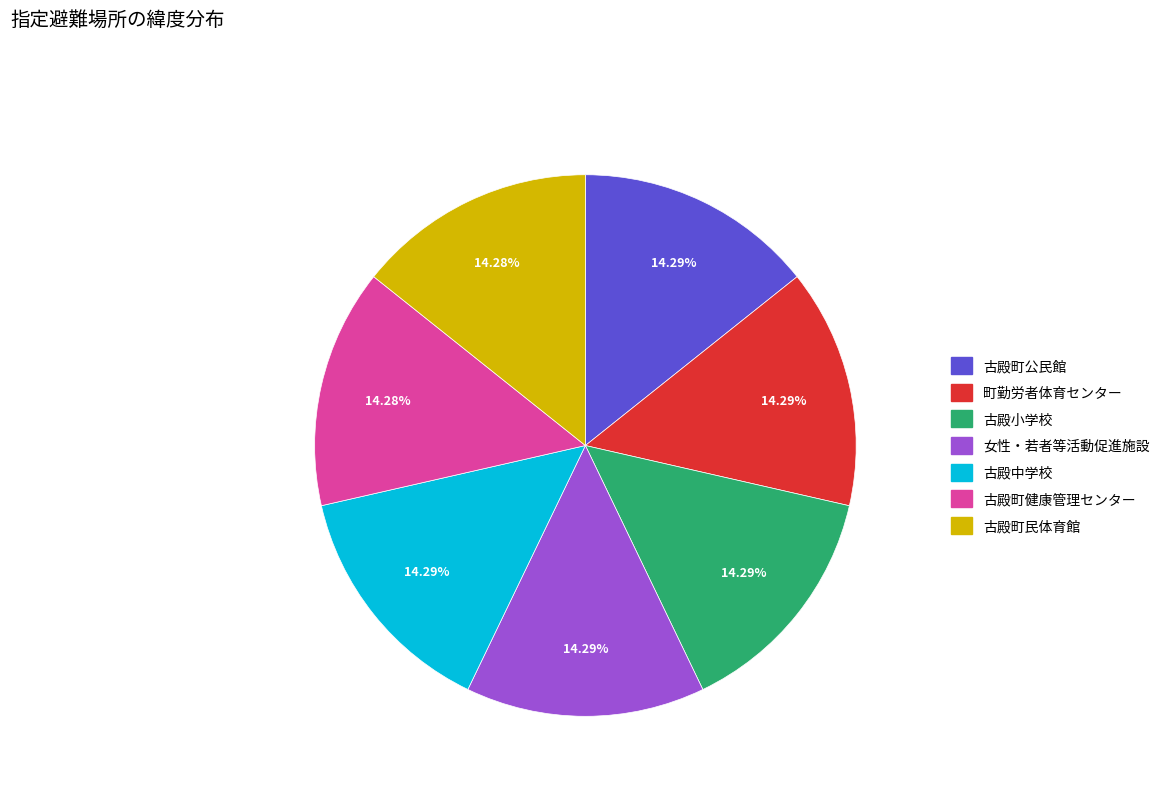

Is the sum of 古殿町民体育館 and 古殿小学校 greater than half?

No